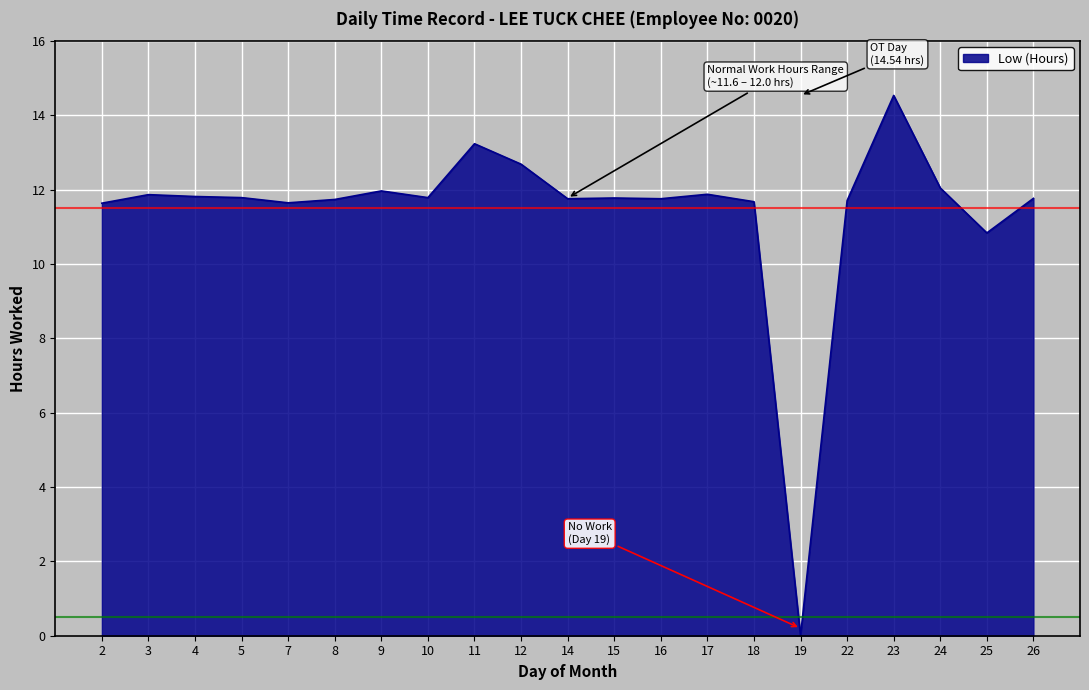

Approximately how many times larger is the value at 17 compared to 16?

1.0